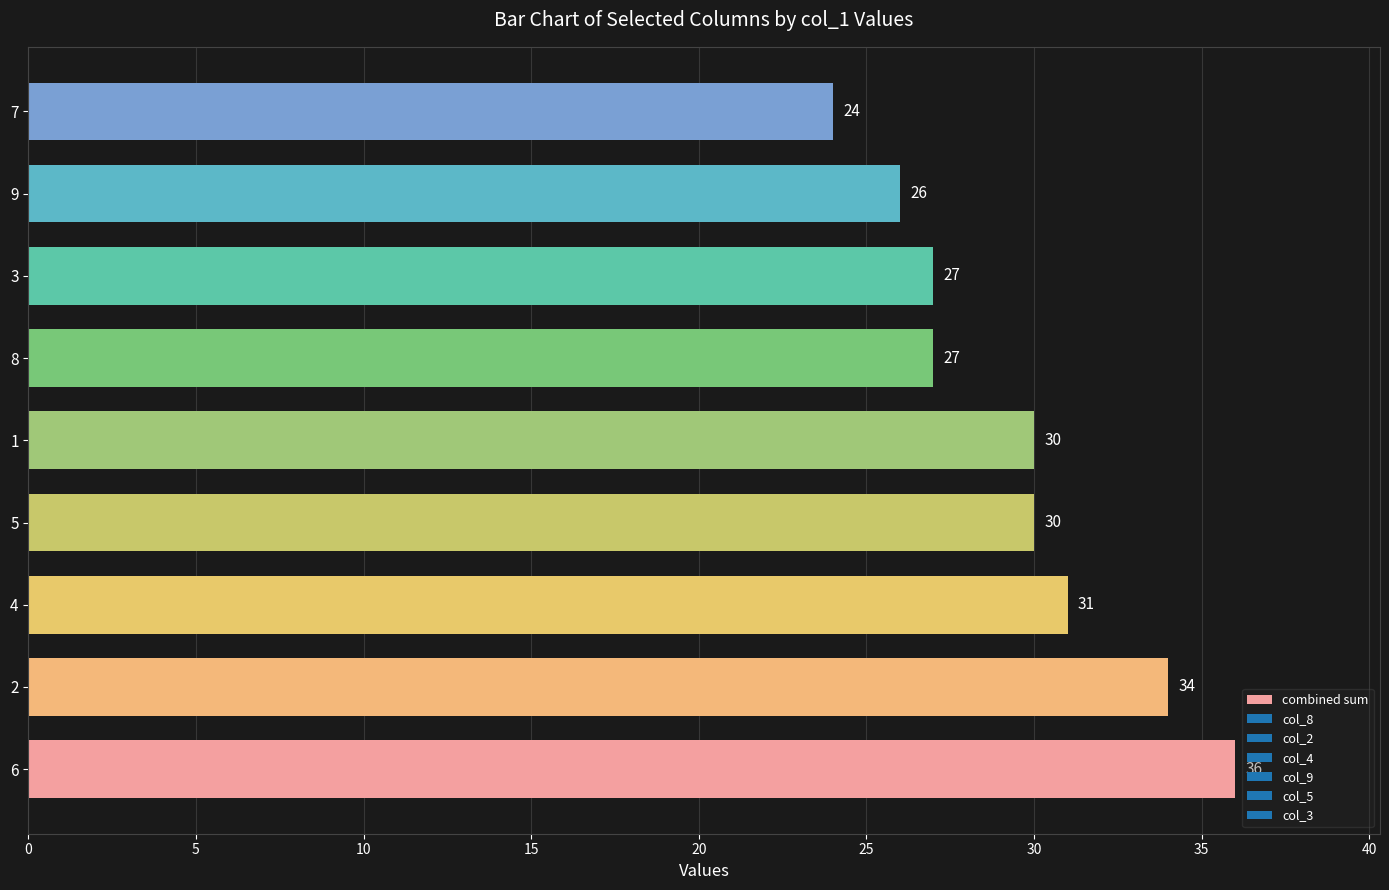

True or false: the data shows 34 at 2.

True